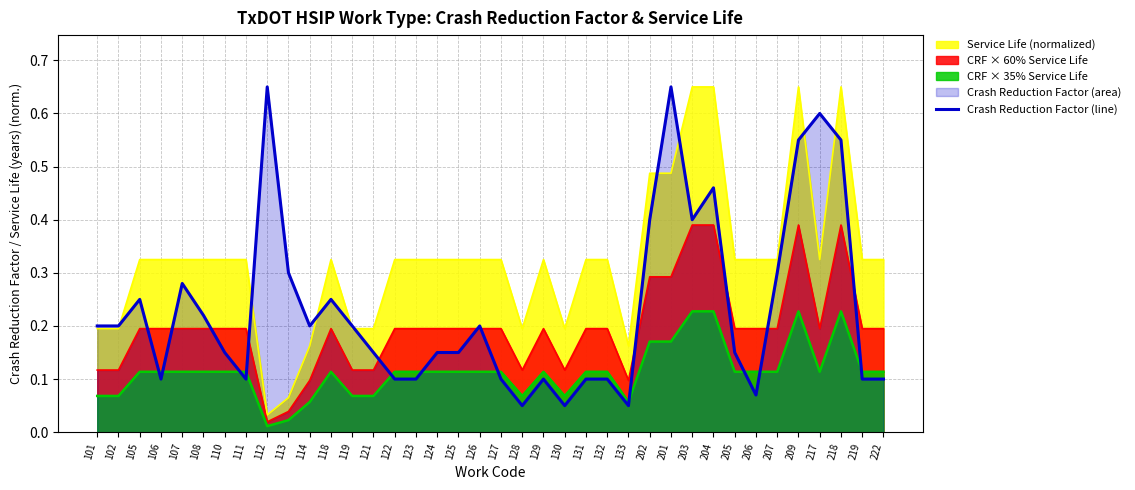

Rank the categories by value from highest to lowest.

112, 201, 217, 209, 218, 204, 202, 203, 113, 207, 107, 105, 118, 108, 101, 102, 114, 119, 126, 110, 121, 124, 125, 205, 106, 111, 122, 123, 127, 129, 131, 132, 219, 222, 206, 128, 130, 133